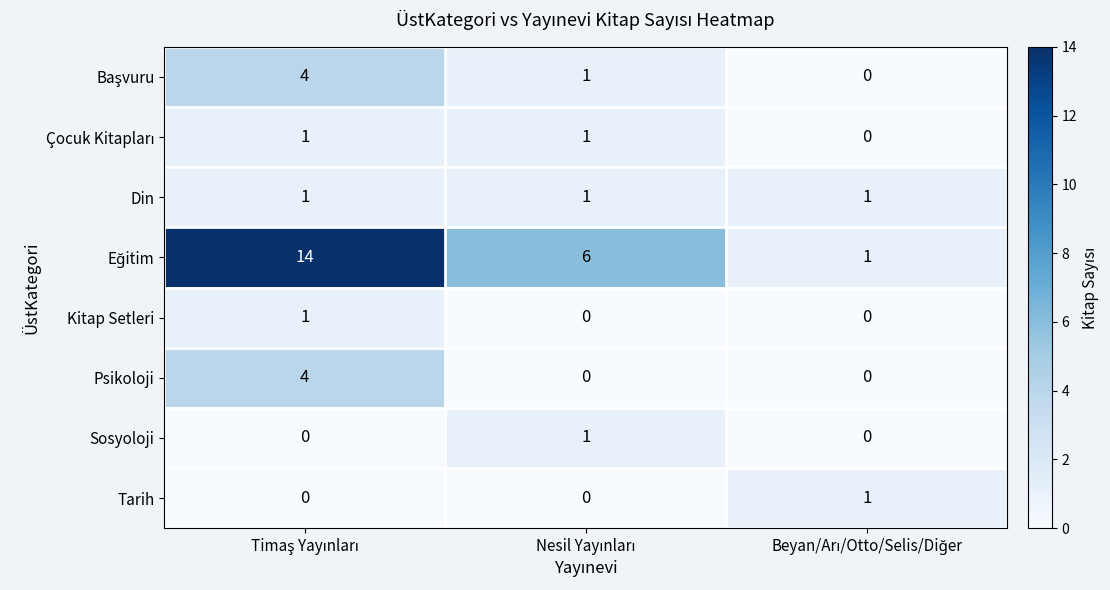

What is the greatest value displayed?

14